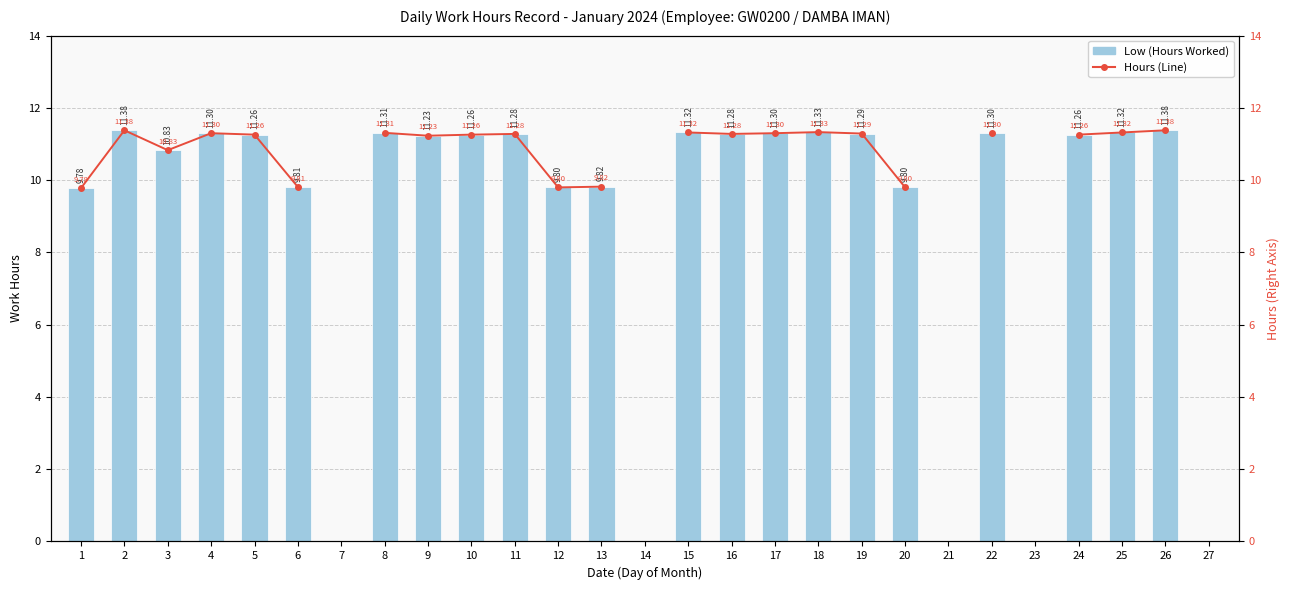

How many values in the Hours (Line) series exceed 11?

16